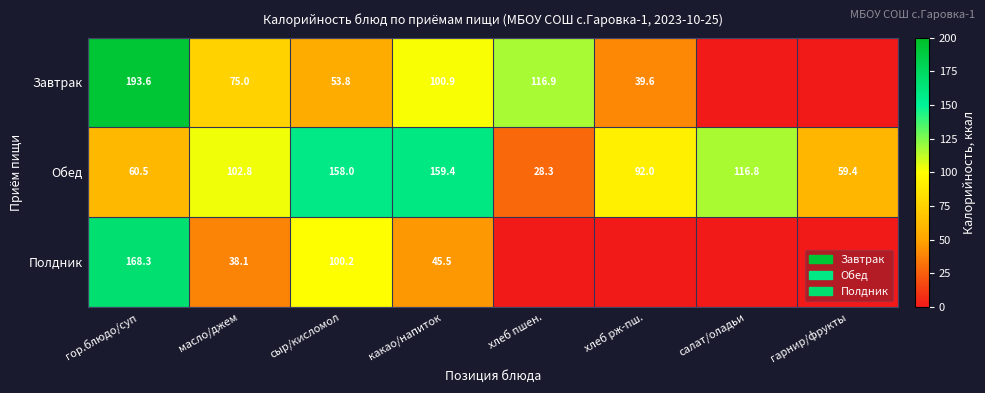

What is the average value of the Обед series?

97.2